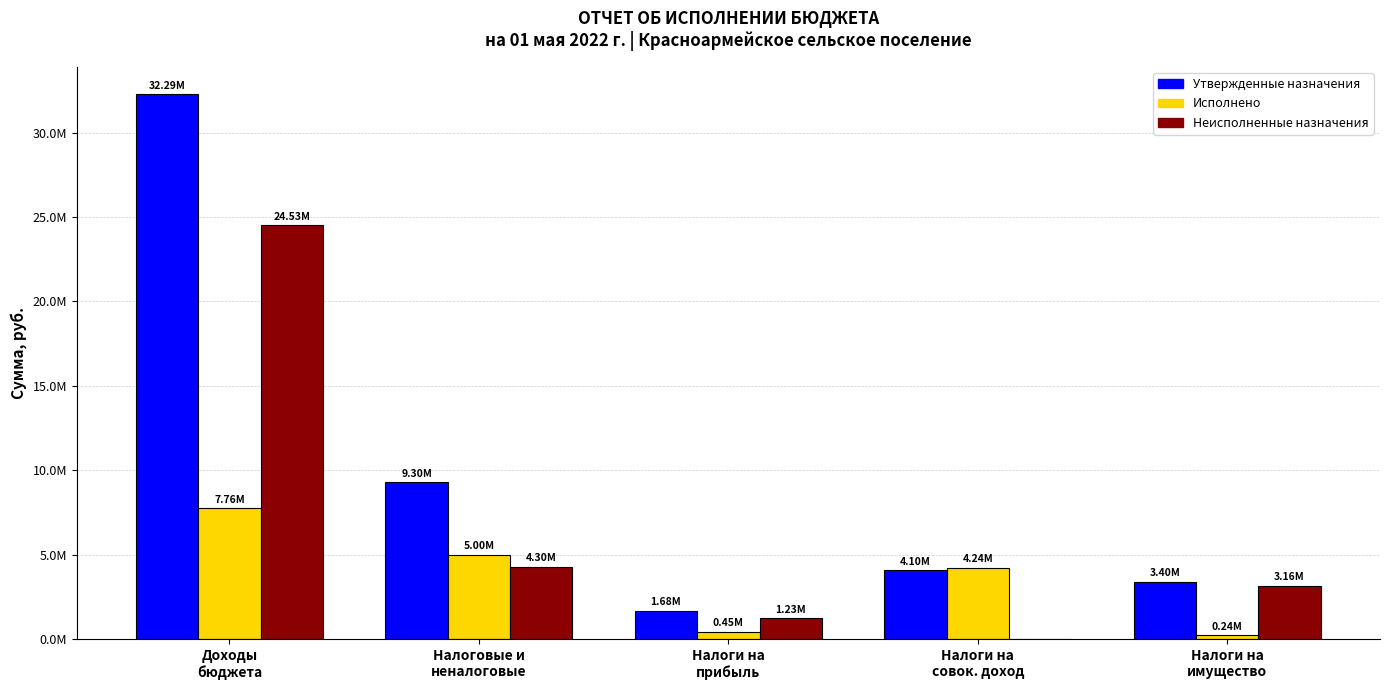

What is the difference between the highest and lowest values at Налоги на
совок. доход?

4241726.9